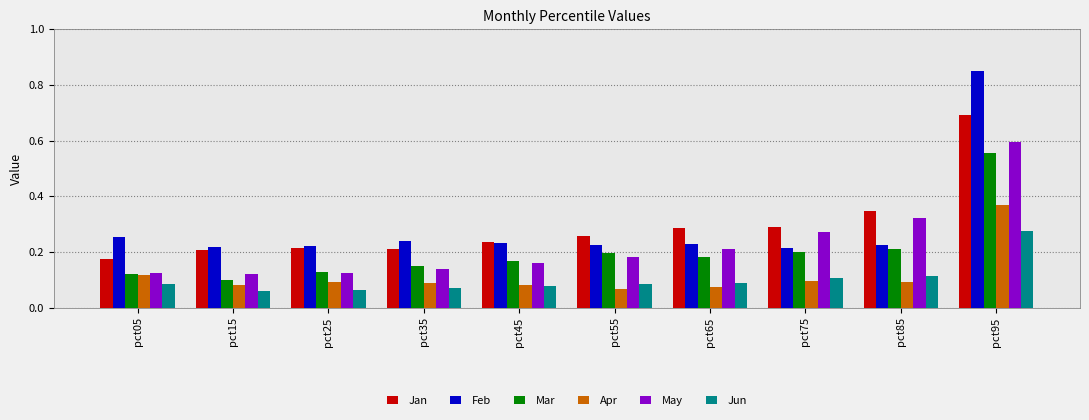

Rank the series by their maximum value, from lowest to highest.

Jun, Apr, Mar, May, Jan, Feb